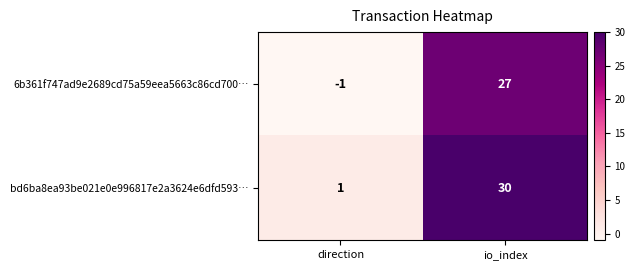

What is the difference between the 6b361f747ad9e2689cd75a59eea5663c86cd700… values at io_index and direction?

28